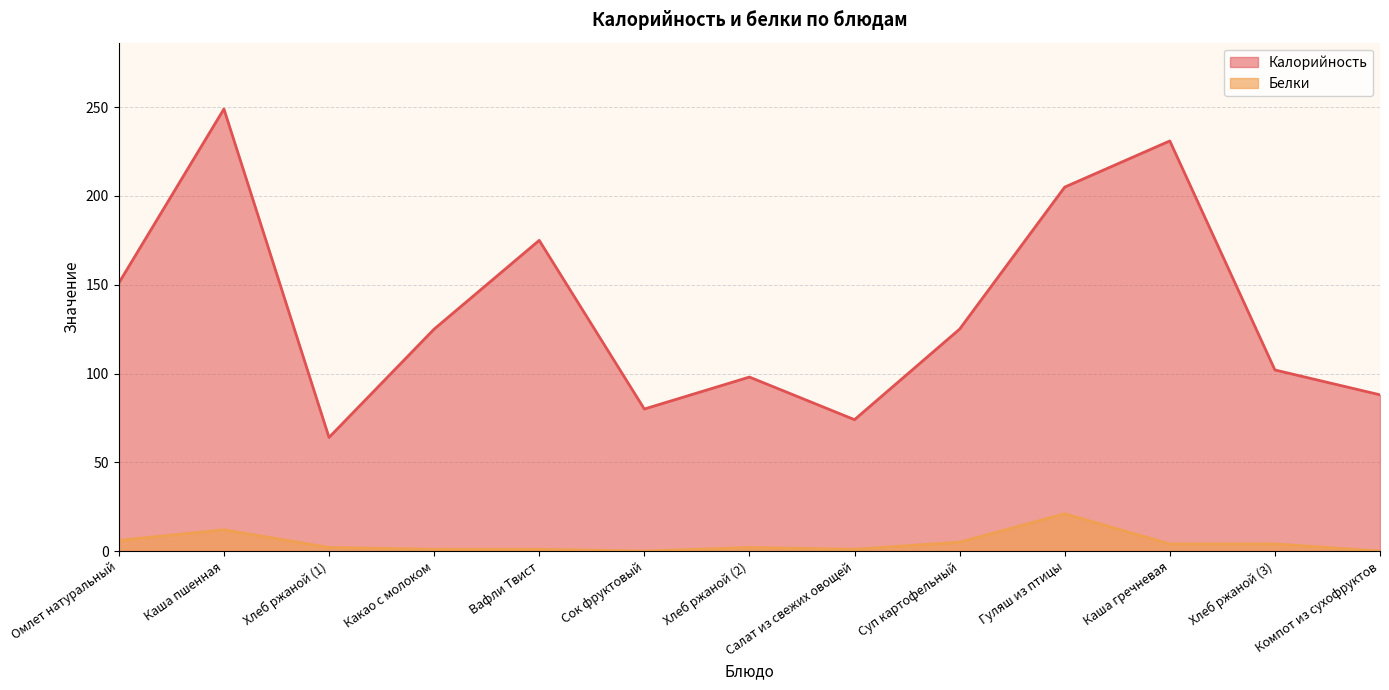

Reading right to left, list all the values displayed in this chart.

Калорийность: Компот из сухофруктов=88	Хлеб ржаной (3)=102	Каша гречневая=231	Гуляш из птицы=205	Суп картофельный=125	Салат из свежих овощей=74	Хлеб ржаной (2)=98	Сок фруктовый=80	Вафли Твист=175	Какао с молоком=125	Хлеб ржаной (1)=64	Каша пшенная=249	Омлет натуральный=151
Белки: Компот из сухофруктов=0	Хлеб ржаной (3)=4	Каша гречневая=4	Гуляш из птицы=21	Суп картофельный=5	Салат из свежих овощей=1	Хлеб ржаной (2)=2	Сок фруктовый=0	Вафли Твист=1	Какао с молоком=1	Хлеб ржаной (1)=2	Каша пшенная=12	Омлет натуральный=6